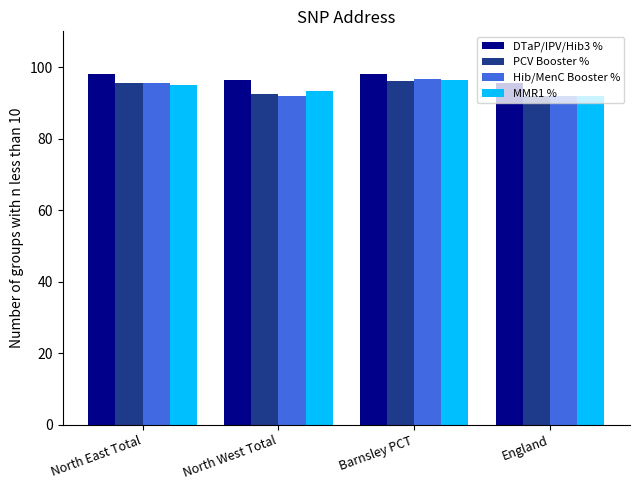

Is it true that PCV Booster % equals 92.4 at North West Total?

True